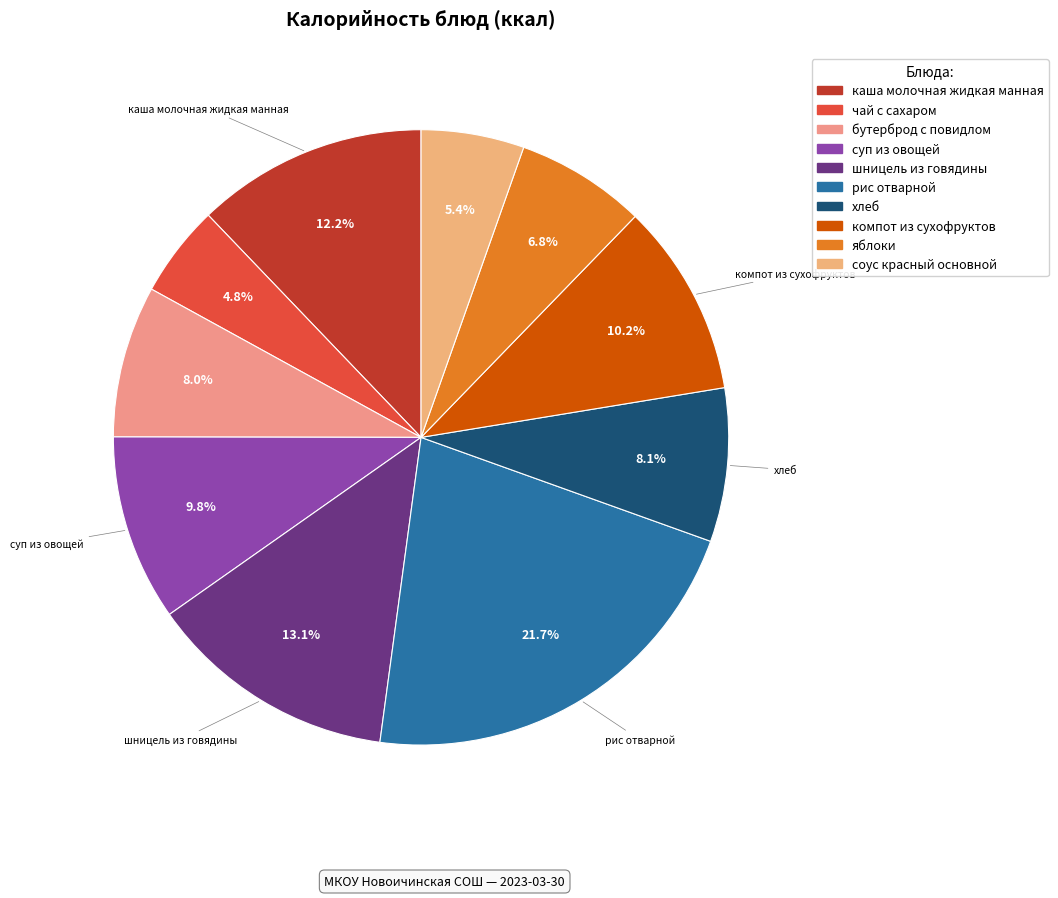

What is the ratio of the value at хлеб to the value at суп из овощей?

0.8